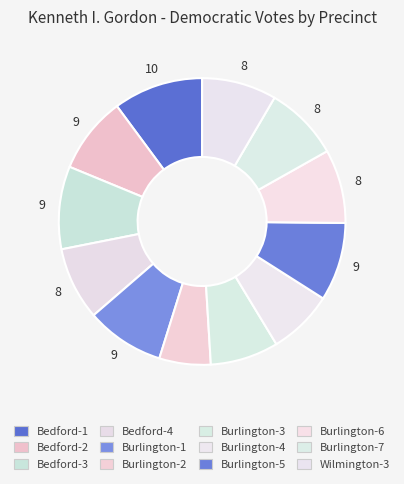

How many slices are in this pie chart?

12